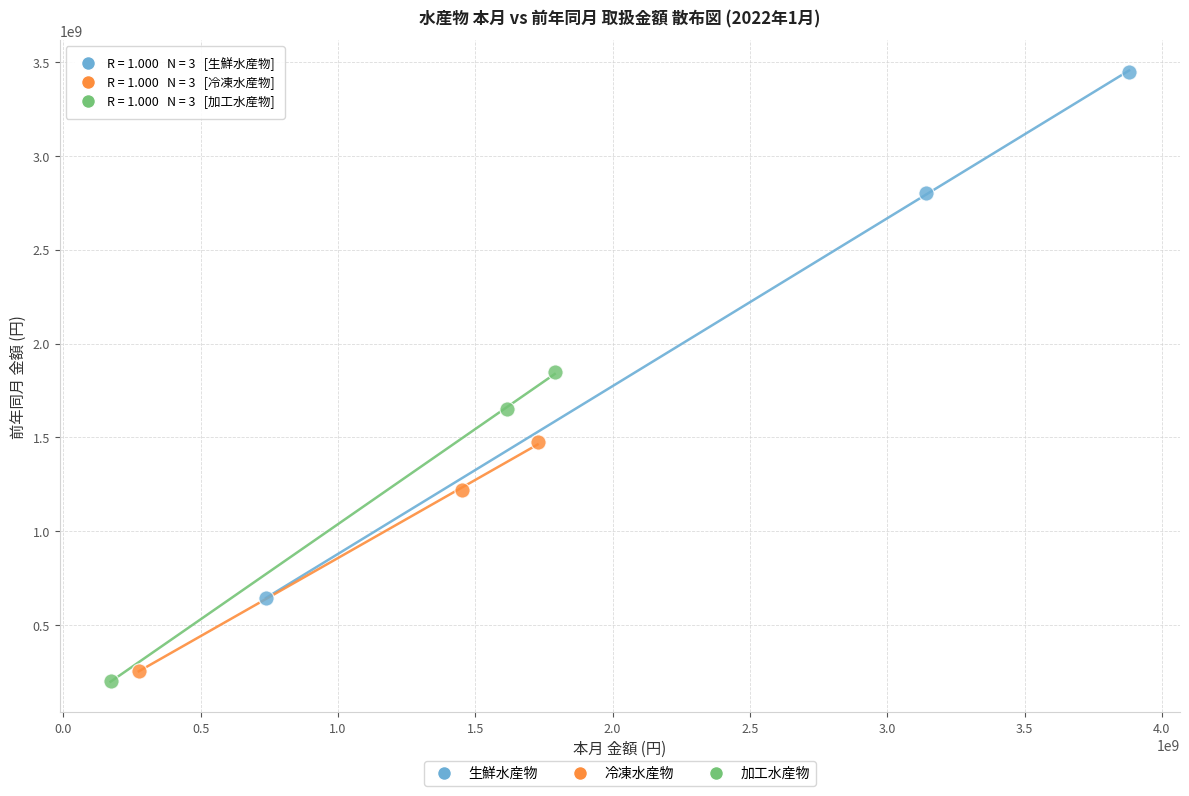

Which series reaches the minimum Y coordinate?

加工水産物